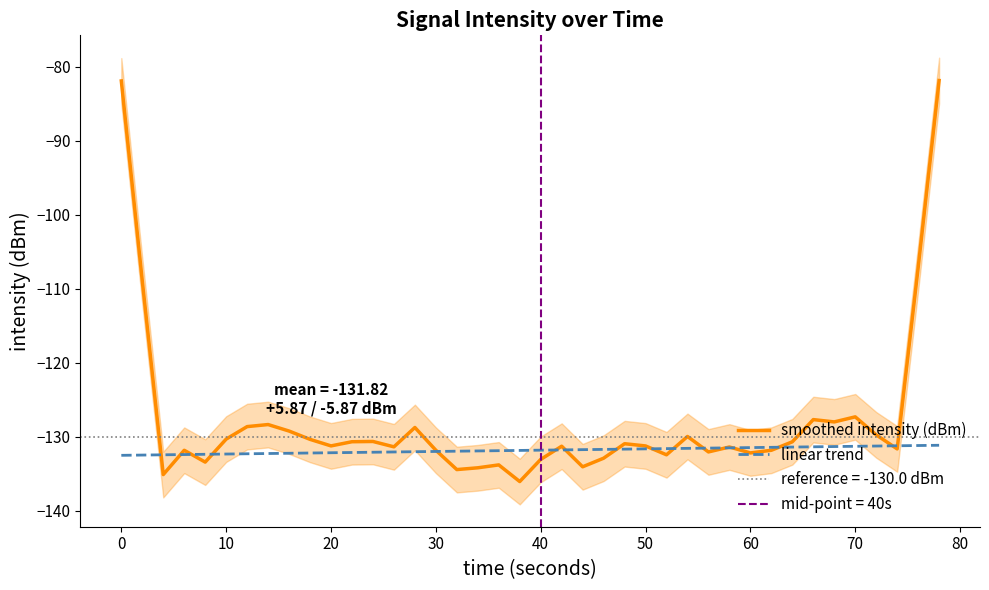

True or false: smoothed intensity (dBm) has more than 2 interior local peaks.

True